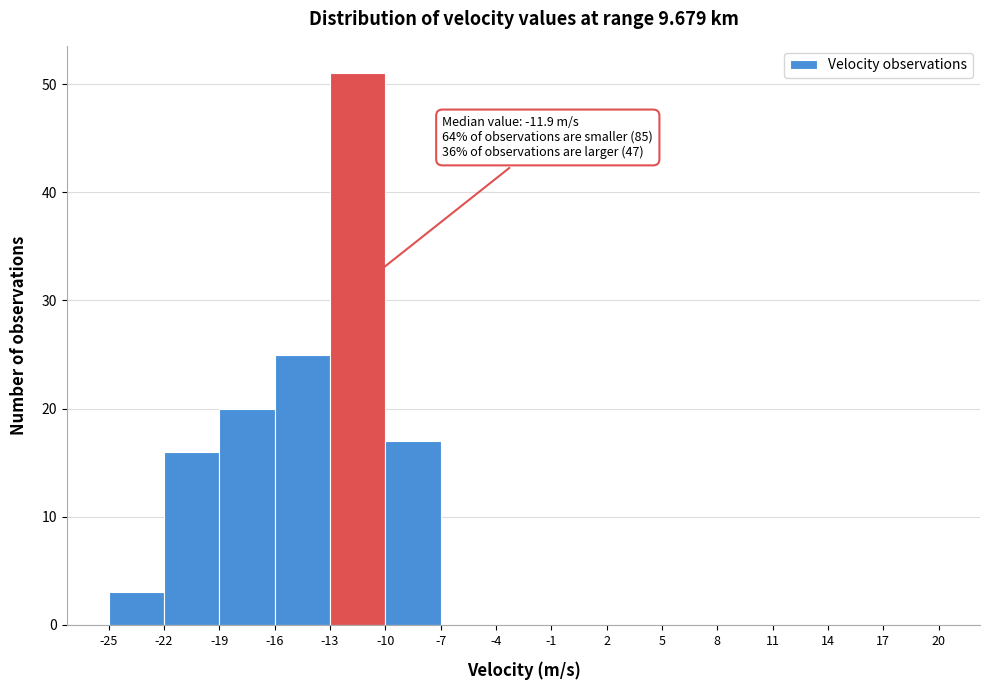

Which range on the x-axis has the tallest bar?

-13 to -10